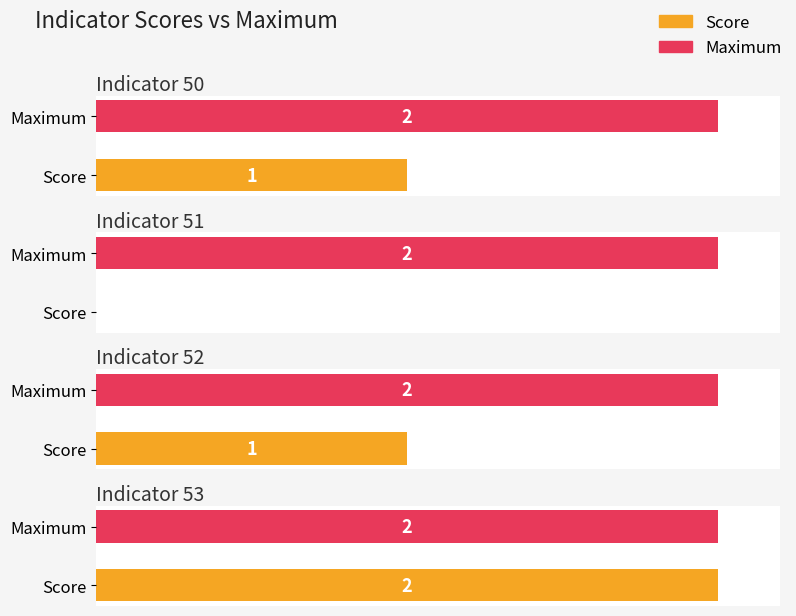

True or false: Score has a value of 1 at 50.

False